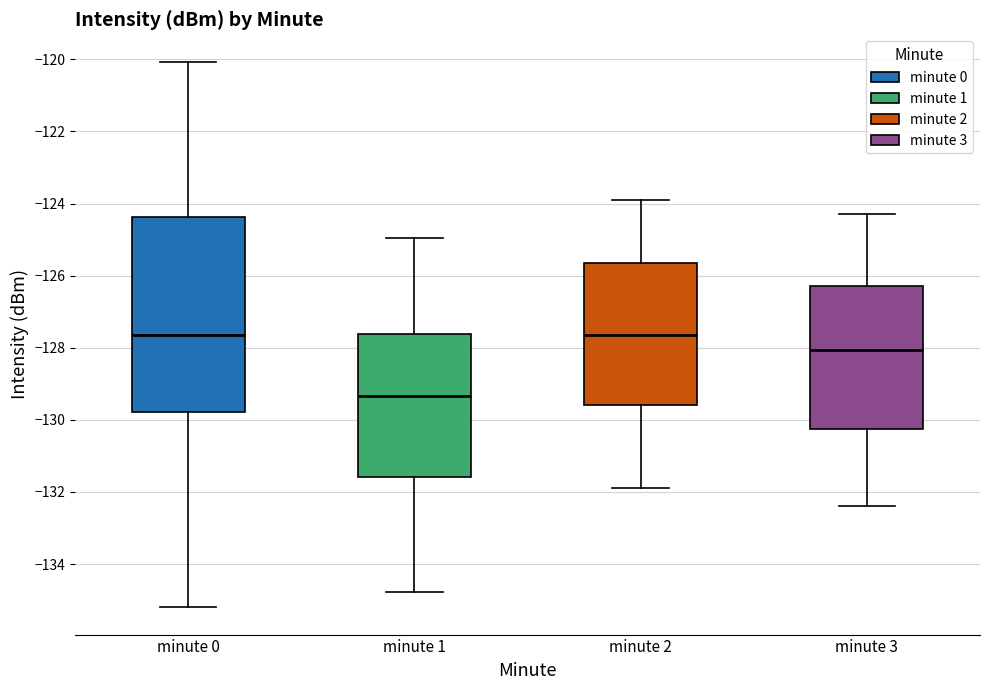

Reading left to right, read every box against the y-axis: the position of its median line, the range the box covers, and the ends of its whiskers. The values are not printed on the chart, so give them approximately, as read against the axis.

minute 0: median -127.6, box -129.8 to -124.4, whiskers -135.2 to -120.0
minute 1: median -129.4, box -131.6 to -127.6, whiskers -134.8 to -125.0
minute 2: median -127.6, box -129.6 to -125.6, whiskers -131.8 to -123.8
minute 3: median -128.0, box -130.2 to -126.2, whiskers -132.4 to -124.2